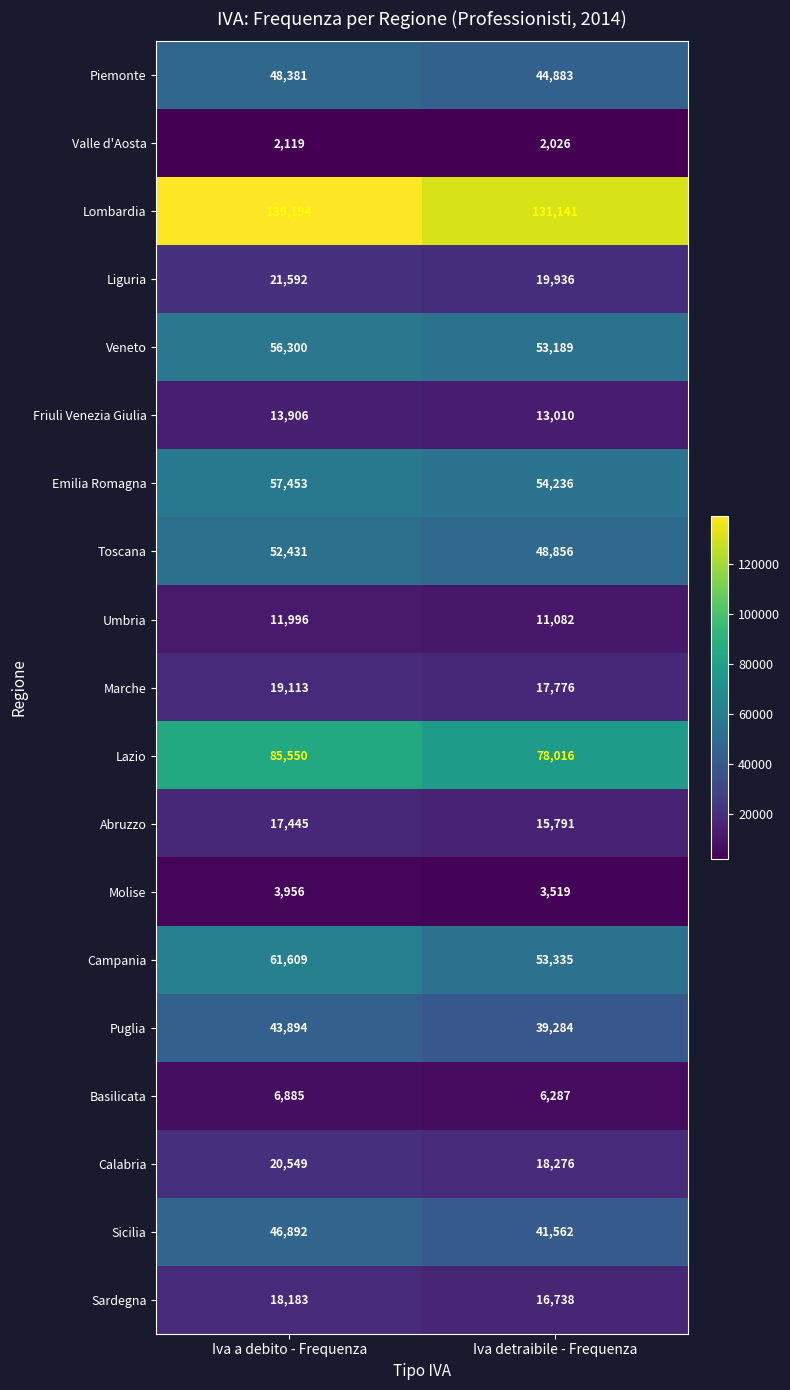

Rank the series at Iva detraibile - Frequenza from lowest to highest value.

Valle d'Aosta, Molise, Basilicata, Umbria, Friuli Venezia Giulia, Abruzzo, Sardegna, Marche, Calabria, Liguria, Puglia, Sicilia, Piemonte, Toscana, Veneto, Campania, Emilia Romagna, Lazio, Lombardia